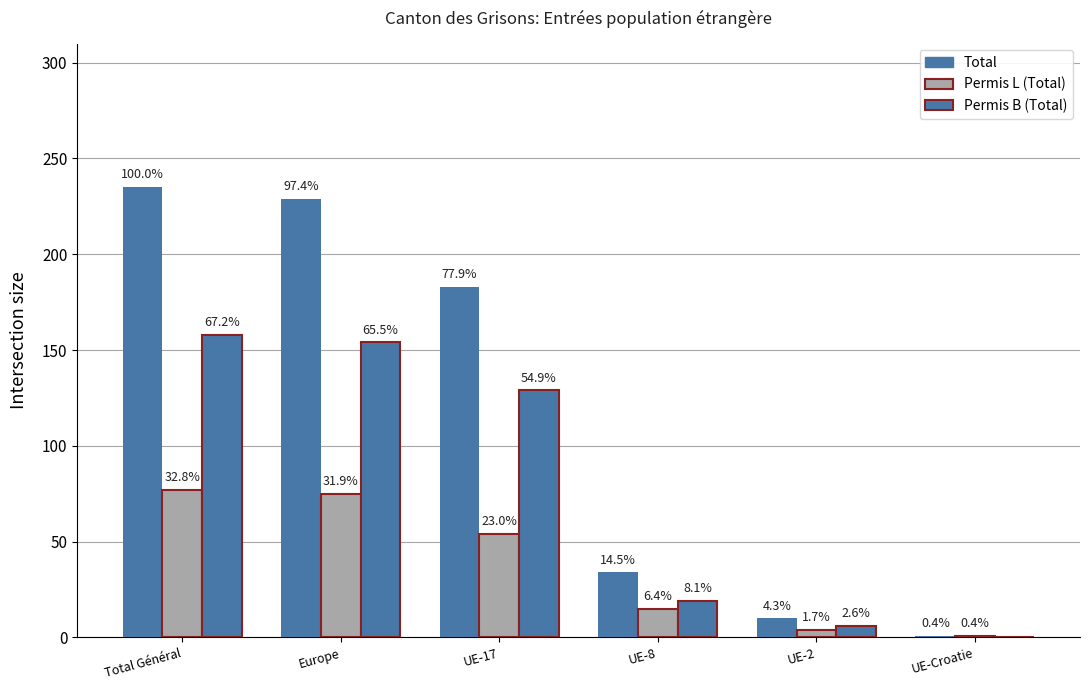

Are the bars horizontal?

No